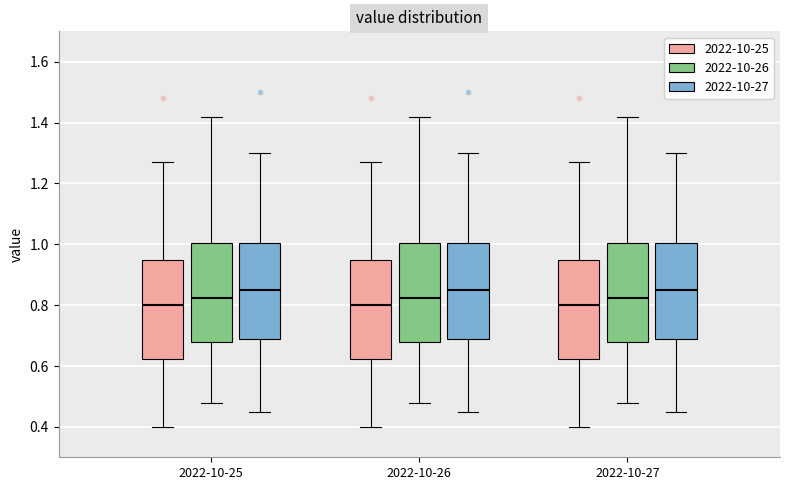

Reading left to right, transcribe this box plot: for each box, give where its median line is, the range the box spans, and where its two whiskers end, as read against the y-axis. The values are not printed on the chart, so give them approximately, as read against the axis.

2022-10-25 (2022-10-25): median 0.80, box 0.62 to 0.96, whiskers 0.40 to 1.28
2022-10-25 (2022-10-26): median 0.82, box 0.68 to 1.00, whiskers 0.48 to 1.42
2022-10-25 (2022-10-27): median 0.86, box 0.68 to 1.00, whiskers 0.46 to 1.30
2022-10-26 (2022-10-25): median 0.80, box 0.62 to 0.96, whiskers 0.40 to 1.28
2022-10-26 (2022-10-26): median 0.82, box 0.68 to 1.00, whiskers 0.48 to 1.42
2022-10-26 (2022-10-27): median 0.86, box 0.68 to 1.00, whiskers 0.46 to 1.30
2022-10-27 (2022-10-25): median 0.80, box 0.62 to 0.96, whiskers 0.40 to 1.28
2022-10-27 (2022-10-26): median 0.82, box 0.68 to 1.00, whiskers 0.48 to 1.42
2022-10-27 (2022-10-27): median 0.86, box 0.68 to 1.00, whiskers 0.46 to 1.30